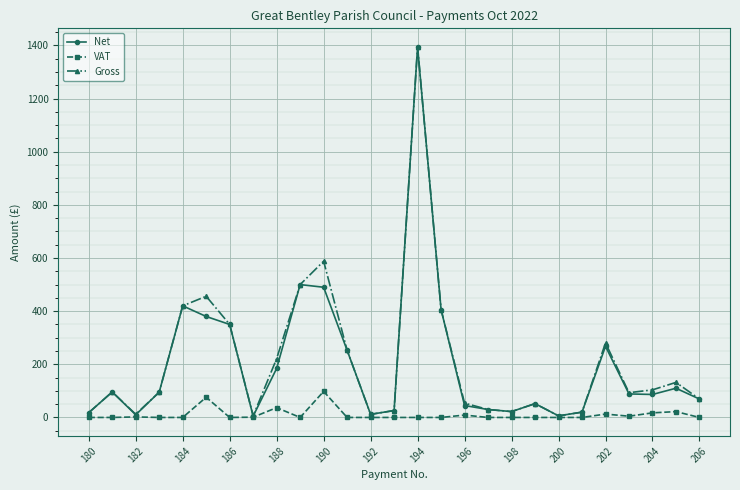

Which series has the widest spread of values?

Net